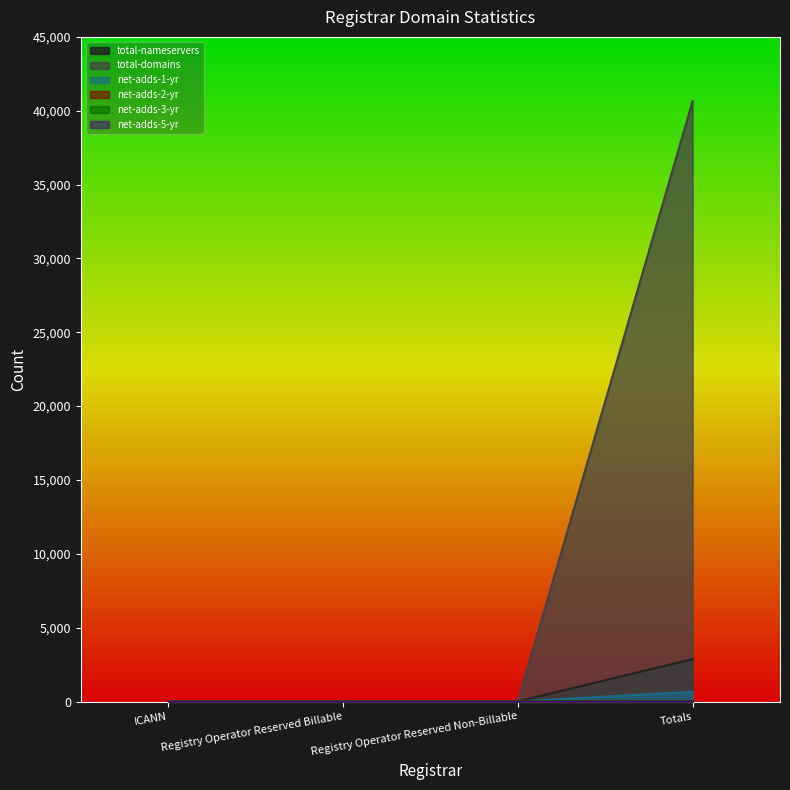

Which series has the largest total across all categories?

total-domains